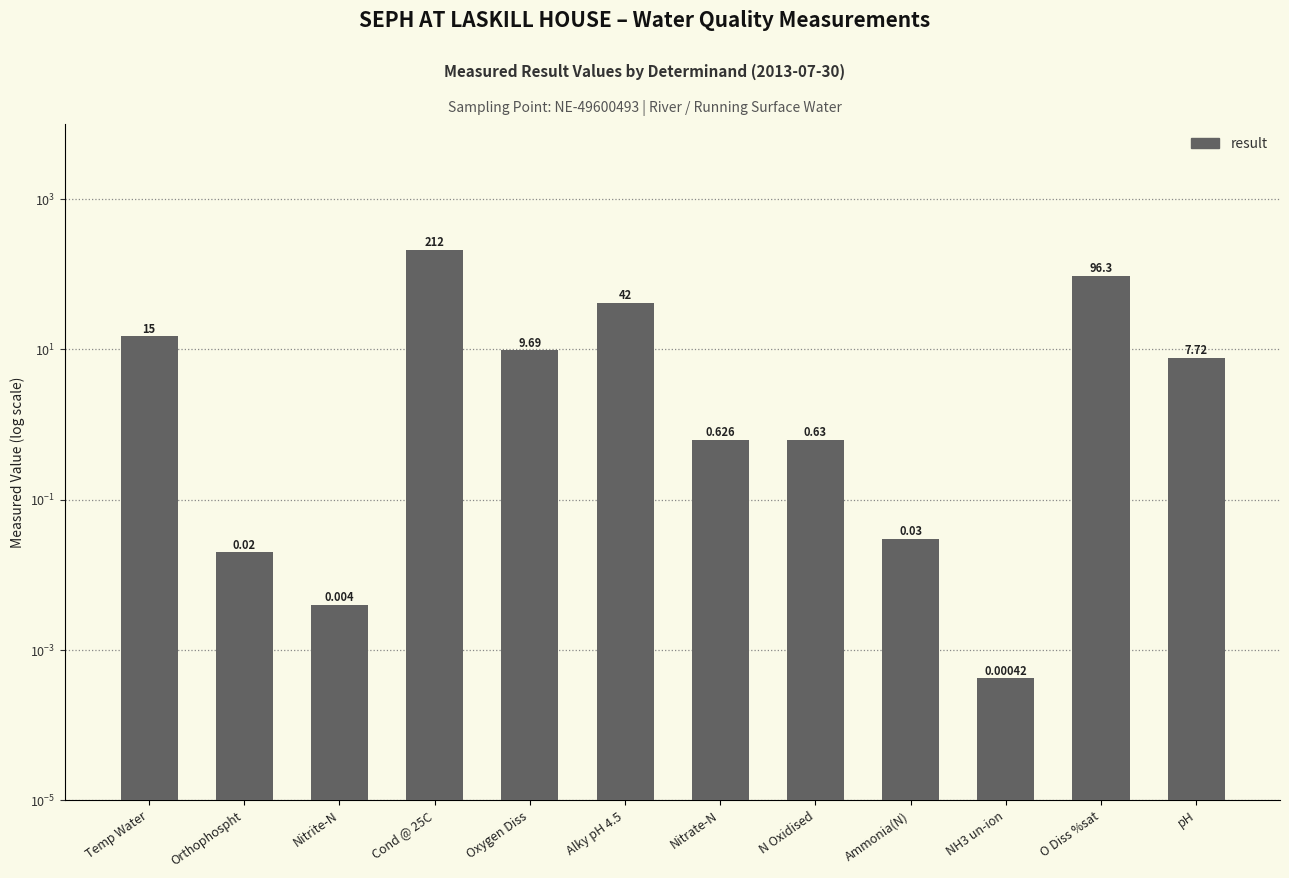

How many data points are less than 7?

6